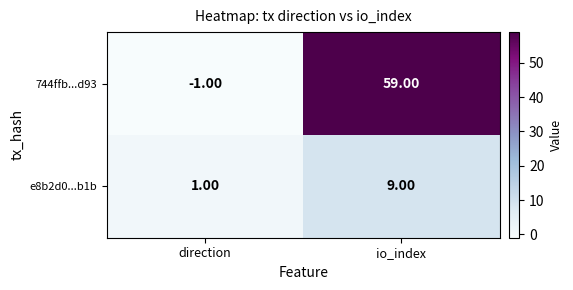

Which category has the lowest value across all series?

direction